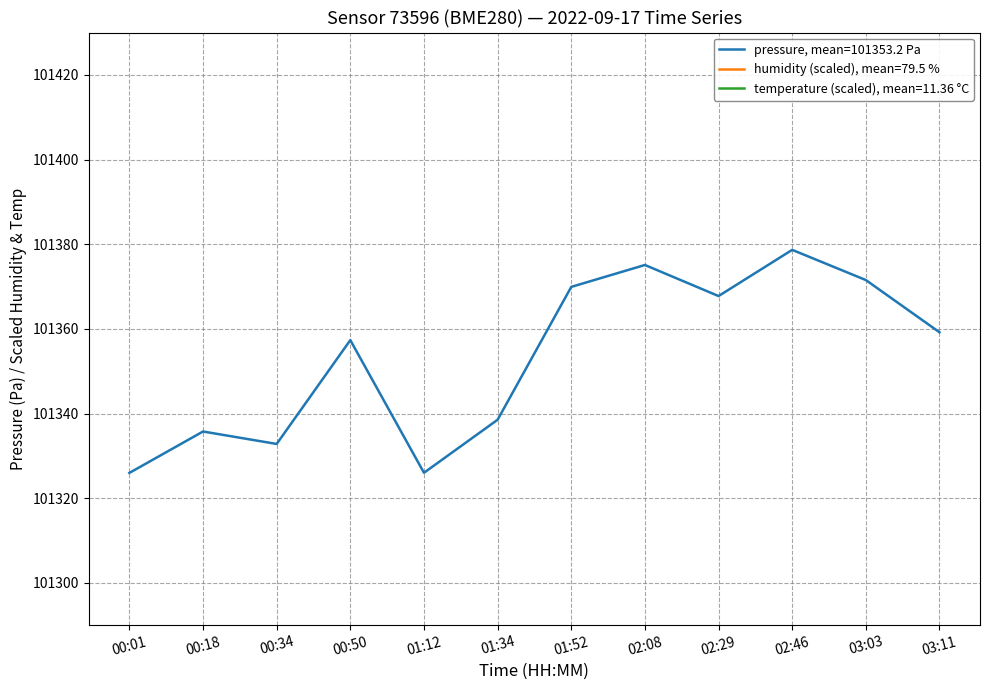

Which series has the widest spread of values?

humidity